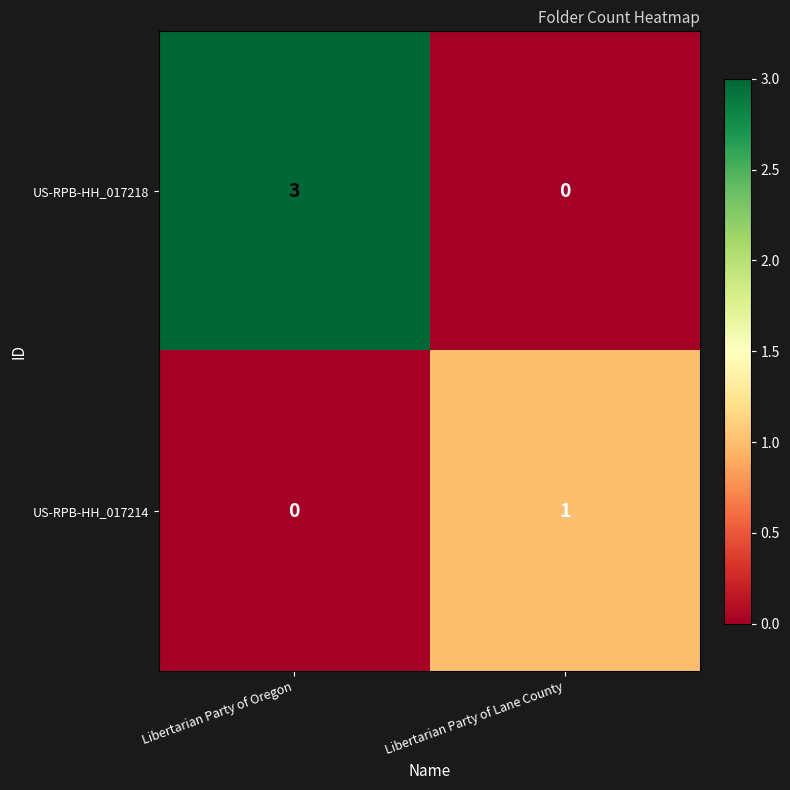

Reading left to right, extract all data points from this chart.

US-RPB-HH_017218: Libertarian Party of Oregon=3	Libertarian Party of Lane County=0
US-RPB-HH_017214: Libertarian Party of Oregon=0	Libertarian Party of Lane County=1